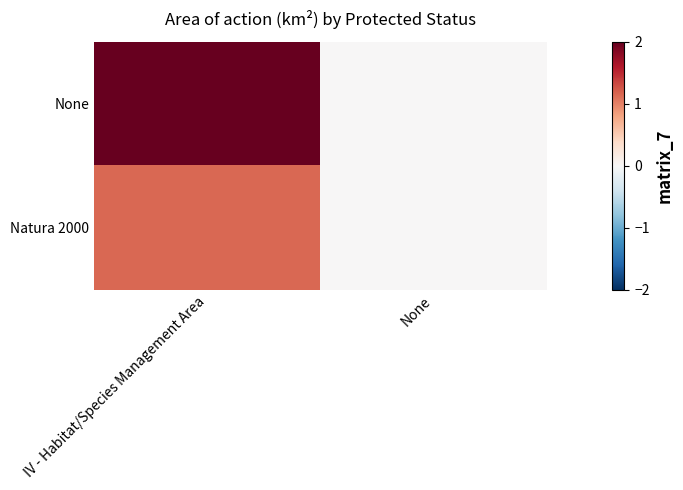

Reading left to right, list all the values displayed in this chart.

None: IV - Habitat/Species Management Area=2.0	None=0.0
Natura 2000: IV - Habitat/Species Management Area=1.2	None=0.0